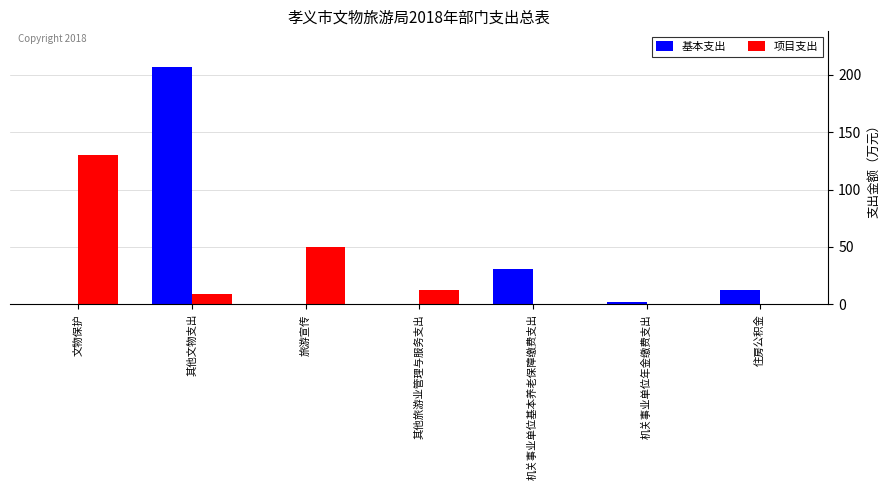

What is the spread (max minus min) of values at 其他旅游业管理与服务支出?

12.3